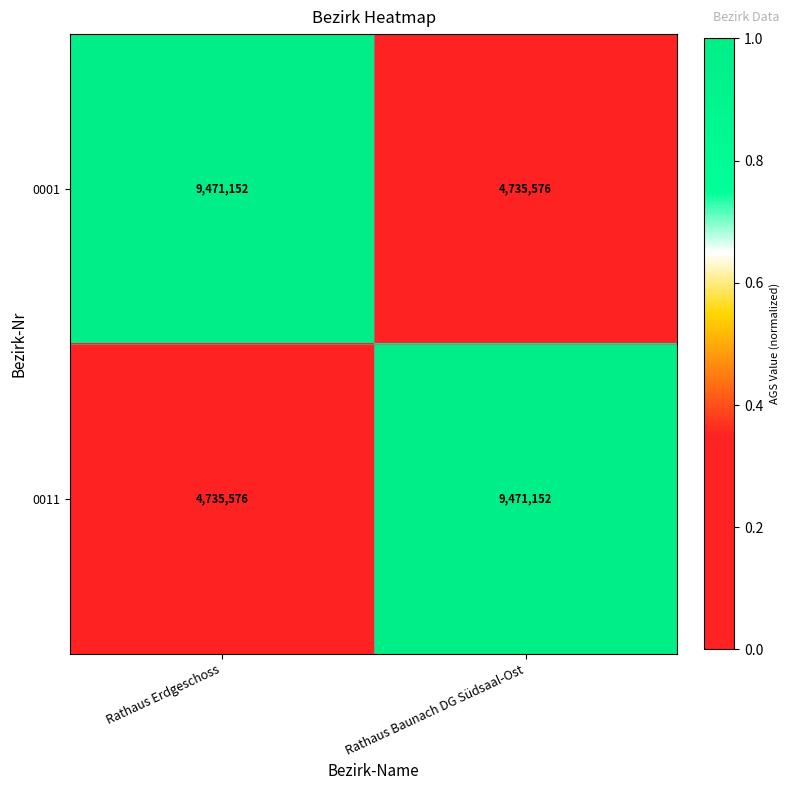

What is the smallest value displayed?

4735576